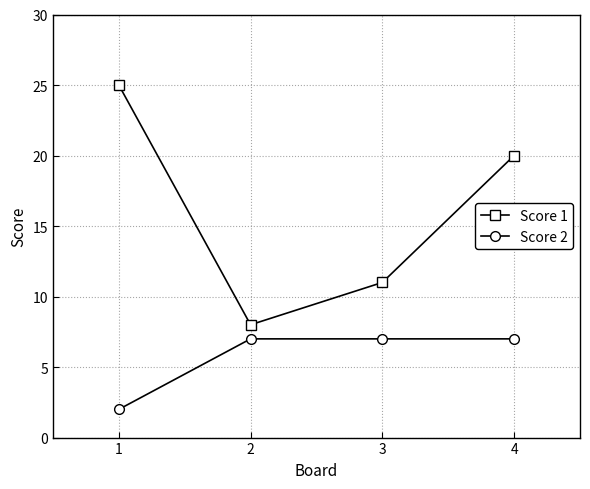

How many distinct data groups are displayed?

2